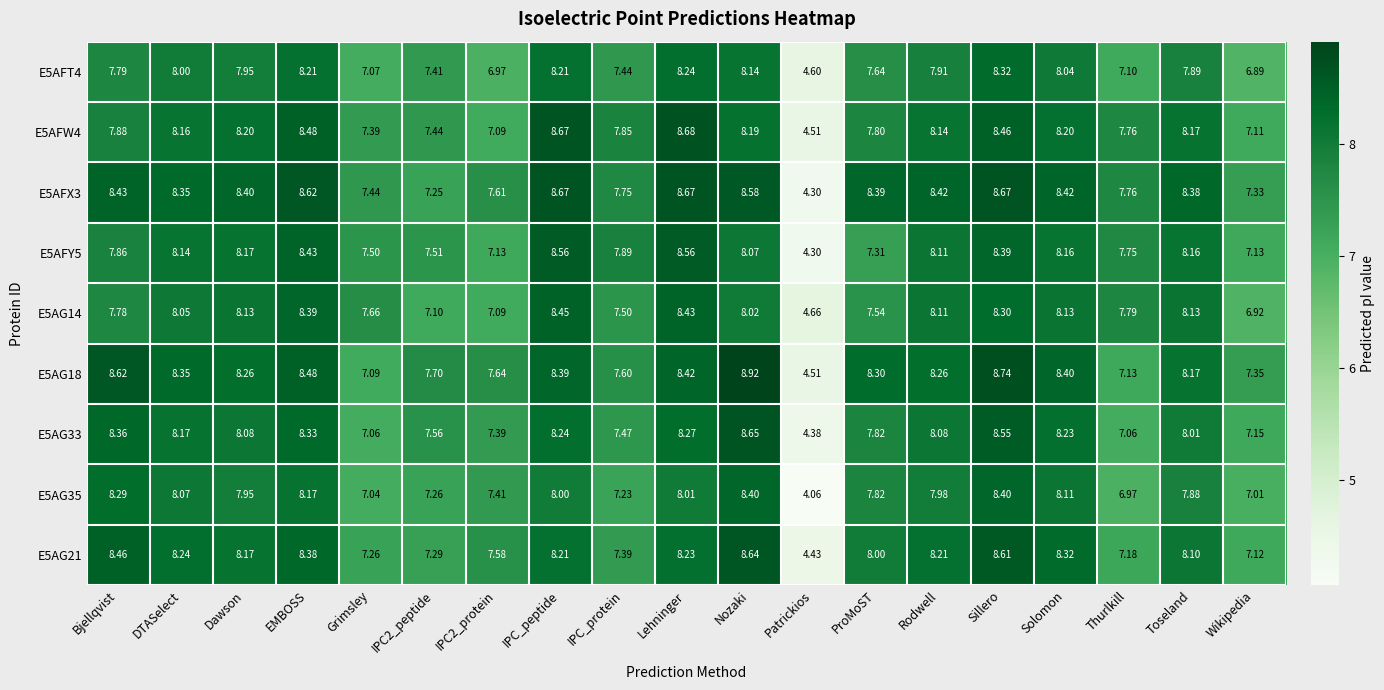

What is the spread (max minus min) of values at Patrickios?

0.6